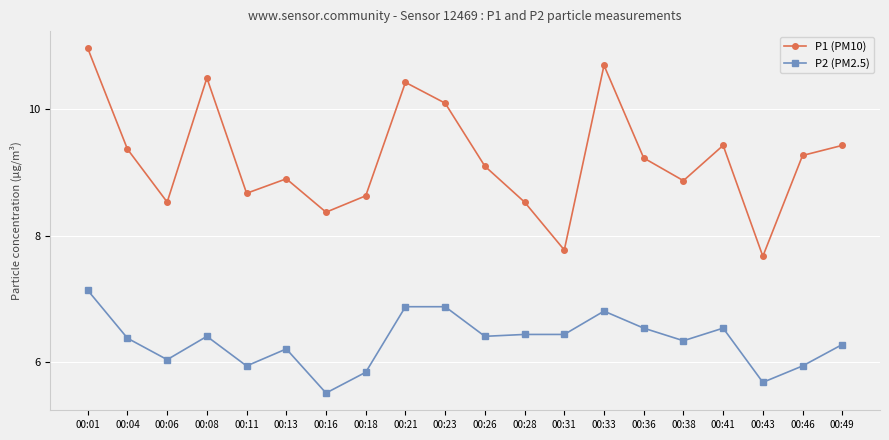

List the series in order of their peak value, lowest first.

P2 (PM2.5), P1 (PM10)